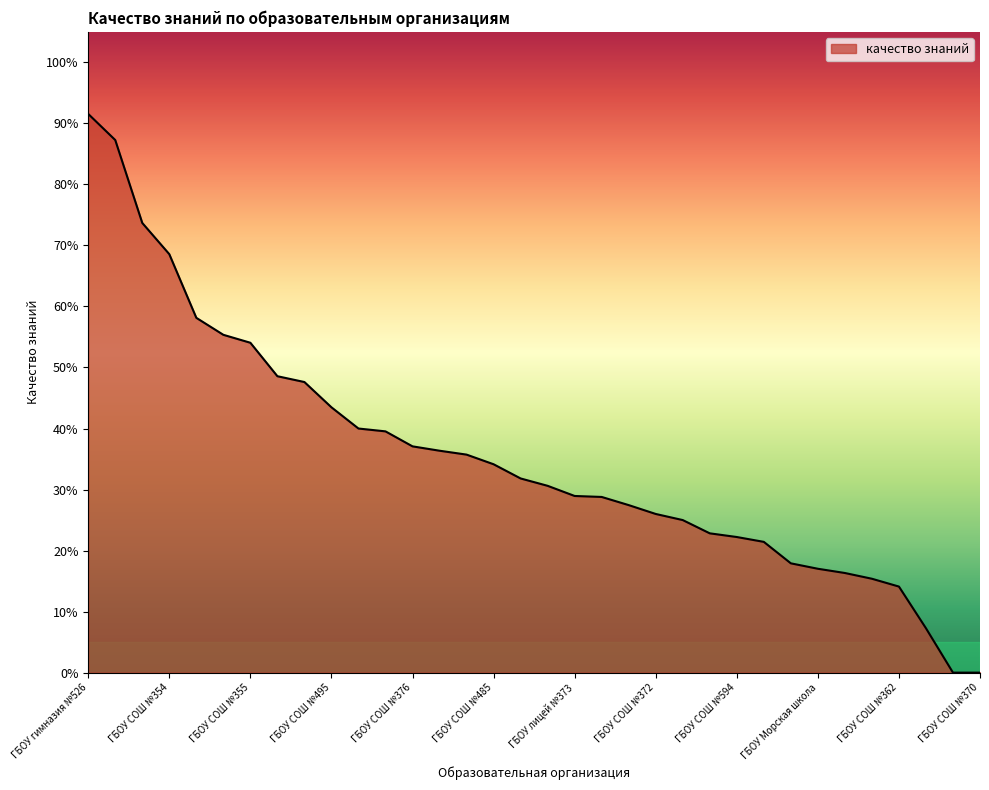

Reading left to right, what are all the values shown in this chart?

ГБОУ гимназия №526=0.9	ГБОУ СОШ №371=0.9	ГБОУ СОШ №1=0.7	ГБОУ СОШ №354=0.7	ГБОУ СОШ №508=0.6	ГБОУ СОШ №519=0.6	ГБОУ СОШ №355=0.5	ГБОУ СОШ №525=0.5	ГБОУ СОШ №356=0.5	ГБОУ СОШ №495=0.4	ГБОУ ФМЛ №366=0.4	ГБОУ СОШ №537=0.4	ГБОУ СОШ №376=0.4	ГБОУ гимназия №524=0.4	Московский Итог=0.4	ГБОУ СОШ №485=0.3	ГБОУ СОШ №510=0.3	ГБОУ СОШ №684=0.3	ГБОУ лицей №373=0.3	ГБОУ СОШ №489=0.3	ГБОУ СОШ №496=0.3	ГБОУ СОШ №372=0.3	ГБОУ СОШ №351=0.2	ГБОУ СОШ №544=0.2	ГБОУ СОШ №594=0.2	ГБОУ СОШ №507=0.2	ГБОУ СОШ №484=0.2	ГБОУ Морская школа=0.2	ГБОУ СОШ №543=0.2	ГБОУ СОШ №643=0.2	ГБОУ СОШ №362=0.1	ГБОУ СОШ №536=0.1	ГБОУ СОШ №353=0.0	ГБОУ СОШ №370=0.0